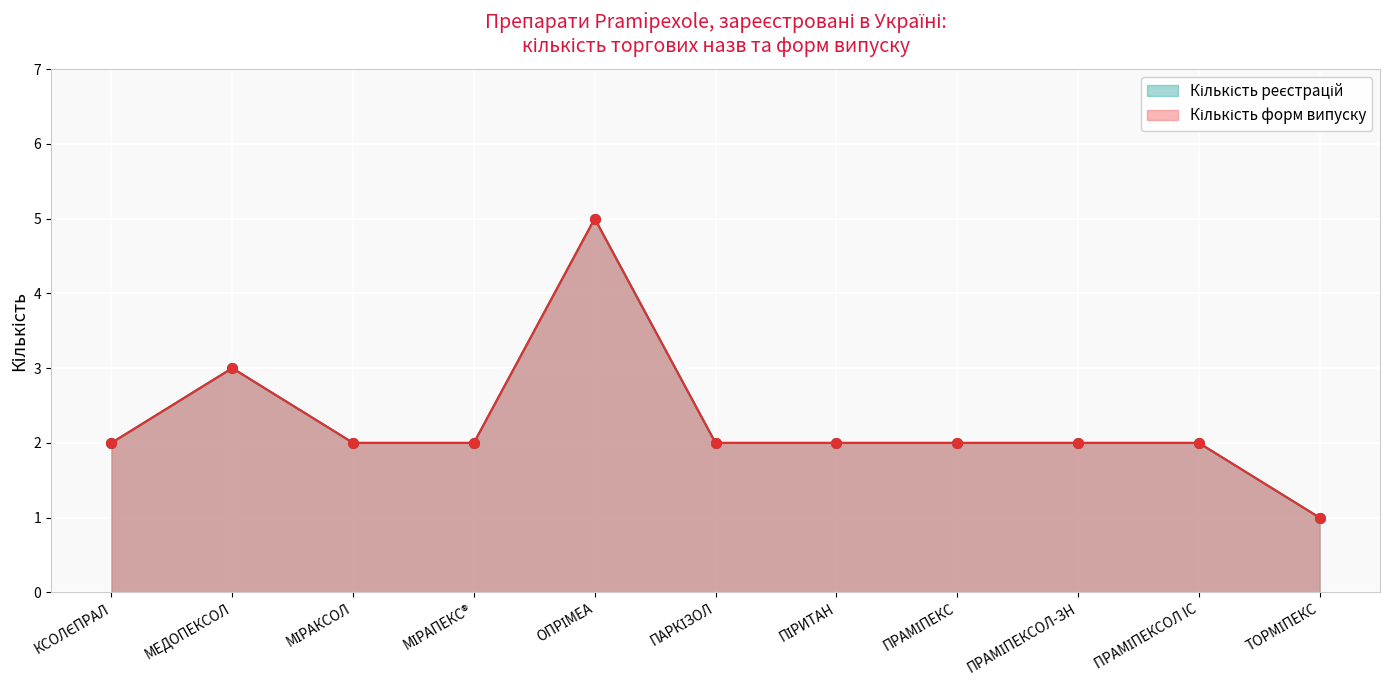

Rank the series by their maximum value, from lowest to highest.

Кількість форм випуску, Кількість реєстрацій